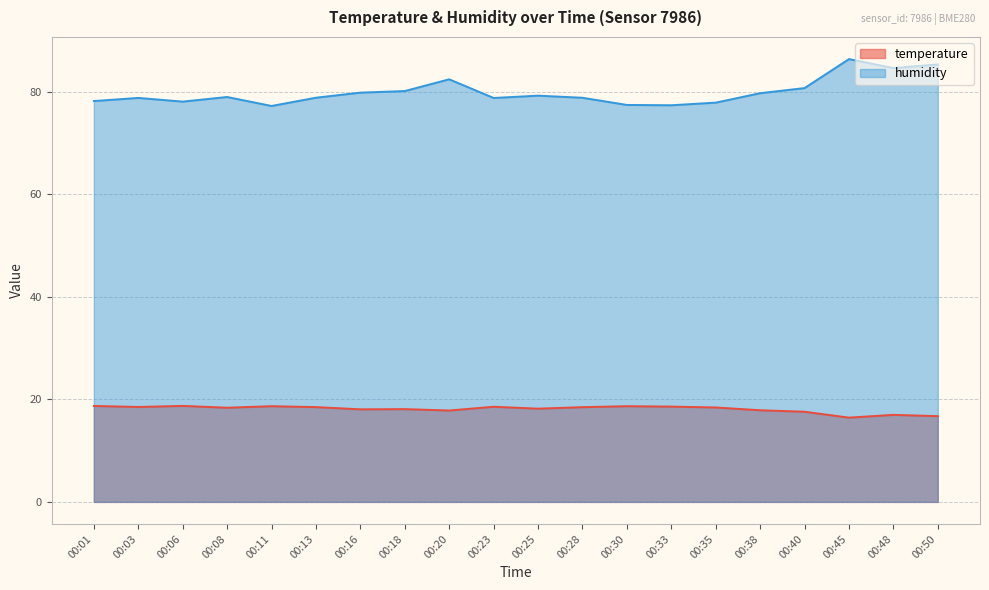

Rank the categories by humidity value from highest to lowest.

00:45, 00:50, 00:48, 00:20, 00:40, 00:18, 00:16, 00:38, 00:25, 00:08, 00:13, 00:28, 00:03, 00:23, 00:01, 00:06, 00:35, 00:30, 00:33, 00:11